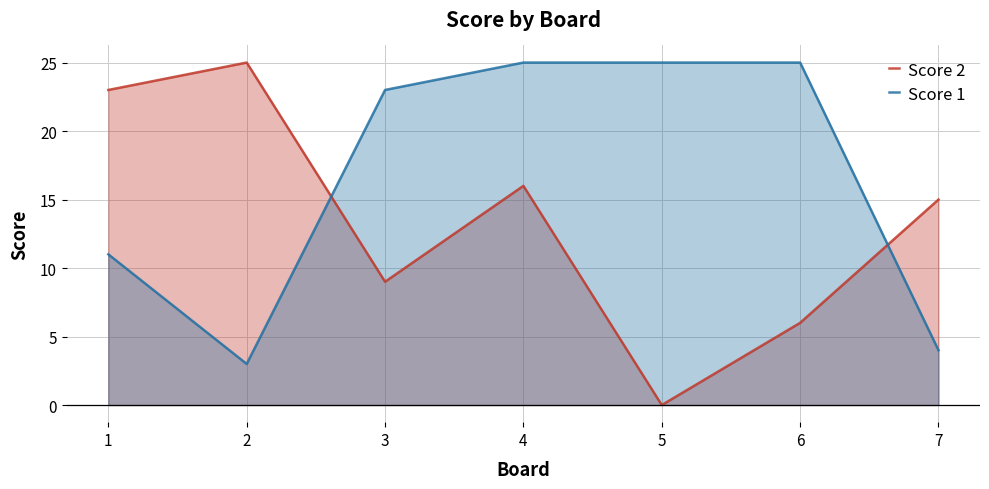

How many interior local valleys does the Score 1 series have?

1